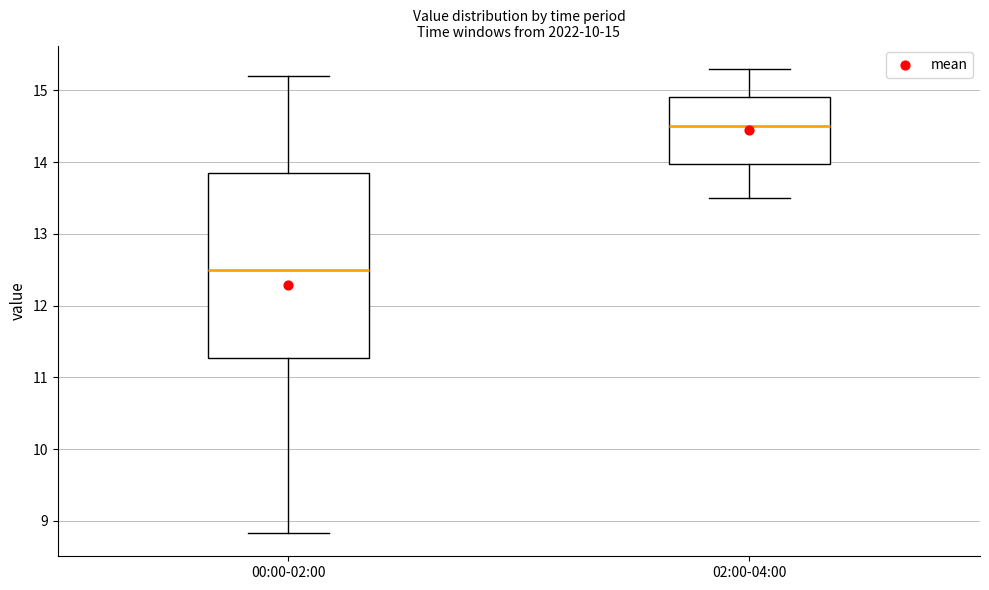

Comparing the boxes themselves (not the whiskers), which one is the tallest?

00:00-02:00